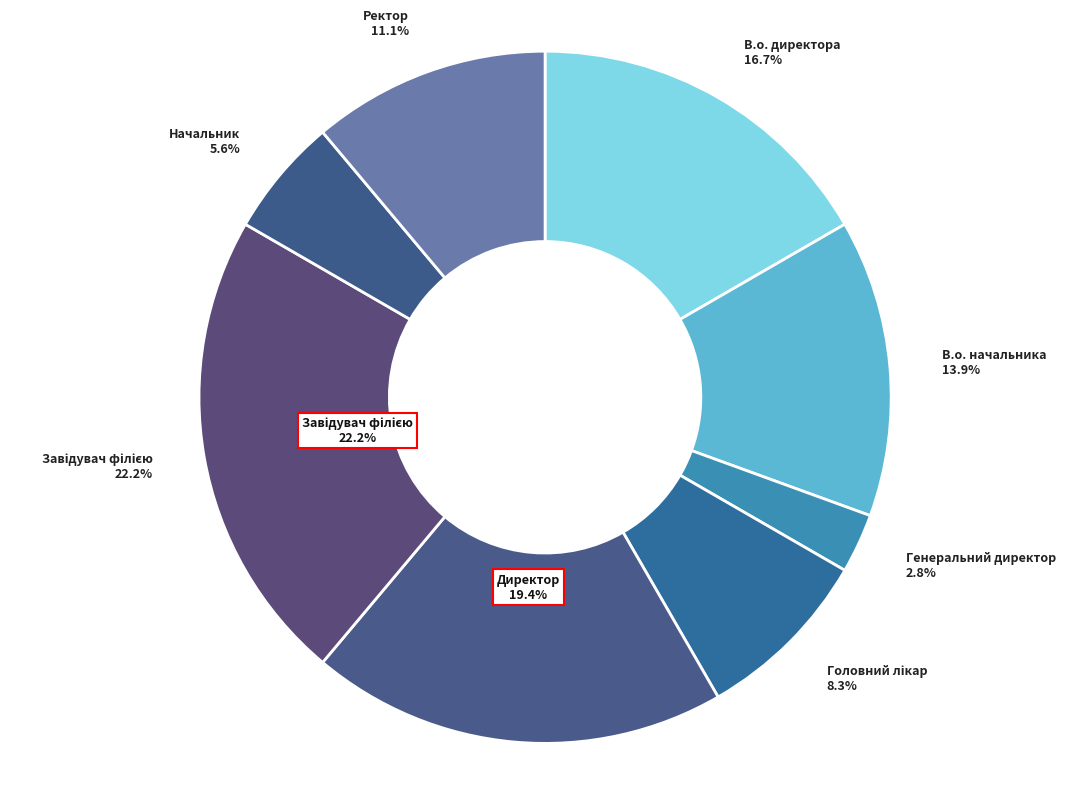

True or false: Генеральний директор accounts for 3% of the total.

True